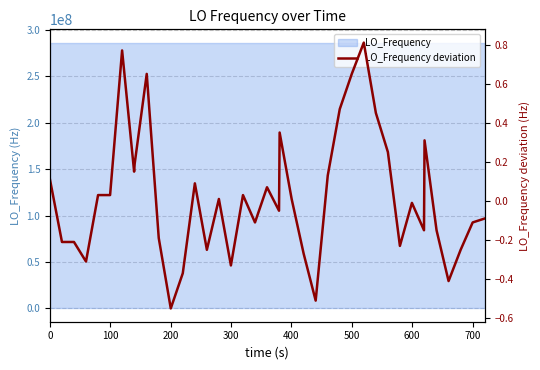

Reading left to right, extract all data points from this chart.

0.1	-0.2	-0.2	-0.3	0.0	0.0	0.8	0.1	0.2	0.6	-0.2	-0.6	-0.4	0.1	-0.3	0.0	-0.3	0.0	-0.1	0.1	-0.1	0.3	0.0	-0.3	-0.5	0.1	0.5	0.6	0.8	0.5	0.2	-0.2	-0.0	-0.2	0.3	-0.2	-0.4	-0.3	-0.1	-0.1